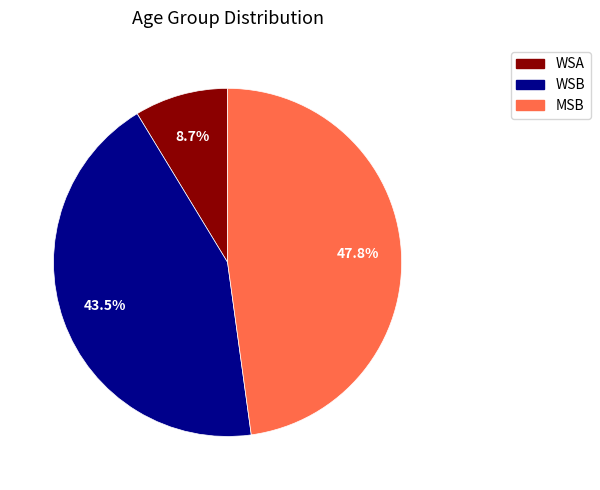

Rank the categories by value from highest to lowest.

MSB, WSB, WSA